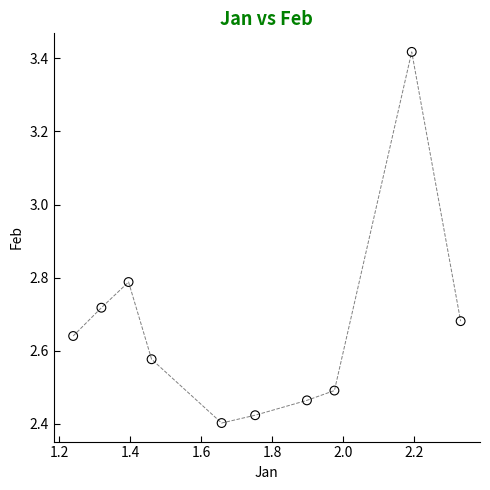

What is the range of Y values (max minus min)?

1.0